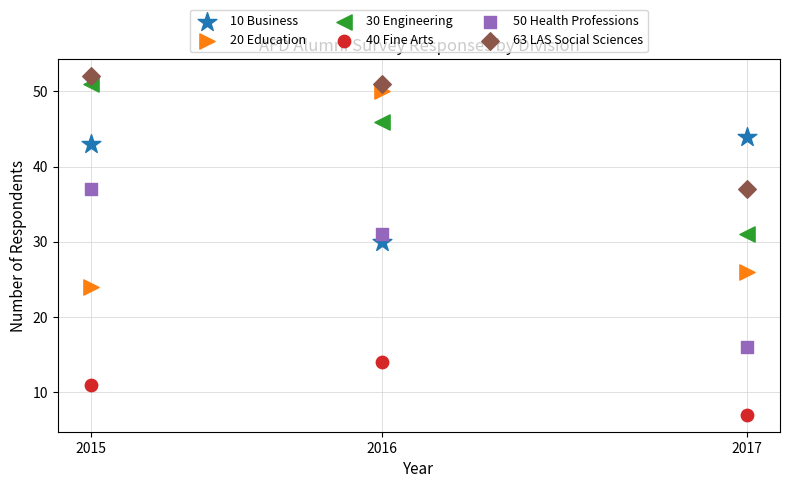

Which series reaches the maximum Y coordinate?

63 LAS Social Sciences